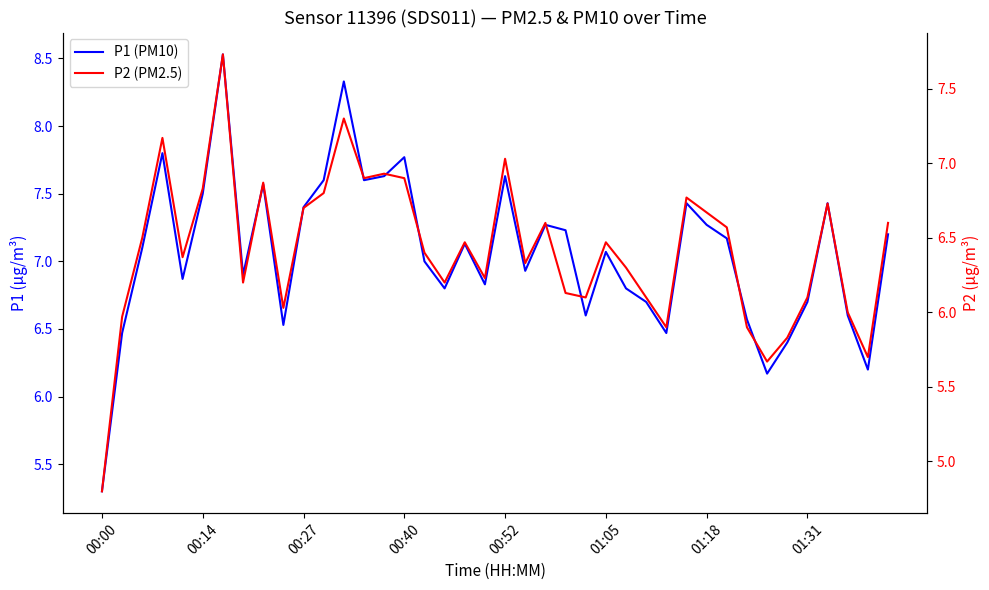

What position from the right is 00:27?

38